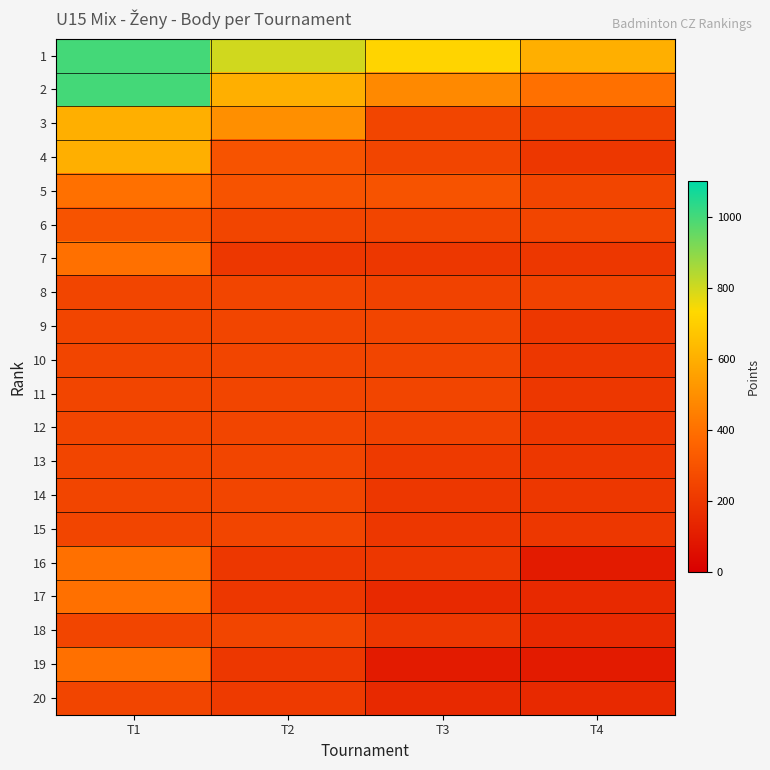

Reading left to right, what are all the values shown in this chart?

1: T1=1000	T2=800	T3=720	T4=600
2: T1=1000	T2=600	T3=480	T4=400
3: T1=600	T2=500	T3=250	T4=240
4: T1=600	T2=300	T3=250	T4=200
5: T1=400	T2=300	T3=300	T4=250
6: T1=300	T2=250	T3=250	T4=250
7: T1=400	T2=200	T3=200	T4=200
8: T1=250	T2=250	T3=240	T4=240
9: T1=250	T2=250	T3=250	T4=200
10: T1=250	T2=250	T3=250	T4=200
11: T1=250	T2=250	T3=250	T4=200
12: T1=250	T2=250	T3=240	T4=200
13: T1=250	T2=250	T3=210	T4=200
14: T1=250	T2=250	T3=200	T4=200
15: T1=250	T2=250	T3=200	T4=200
16: T1=400	T2=200	T3=200	T4=100
17: T1=400	T2=200	T3=150	T4=150
18: T1=250	T2=250	T3=200	T4=150
19: T1=400	T2=200	T3=100	T4=100
20: T1=250	T2=210	T3=150	T4=150